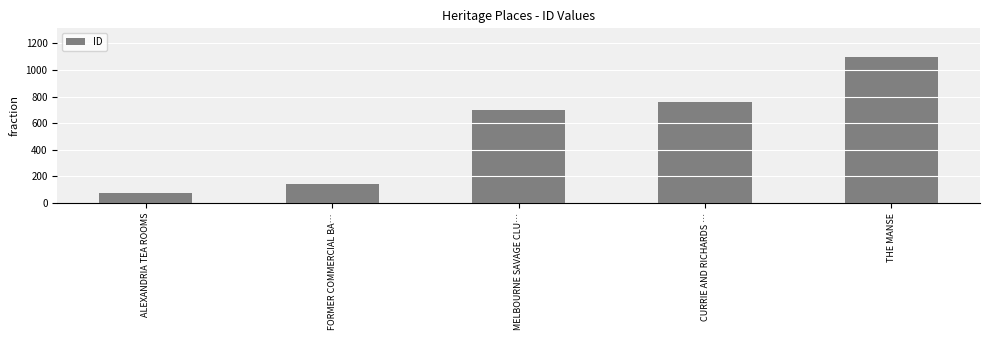

Is it true that the value at THE MANSE is 1093?

True